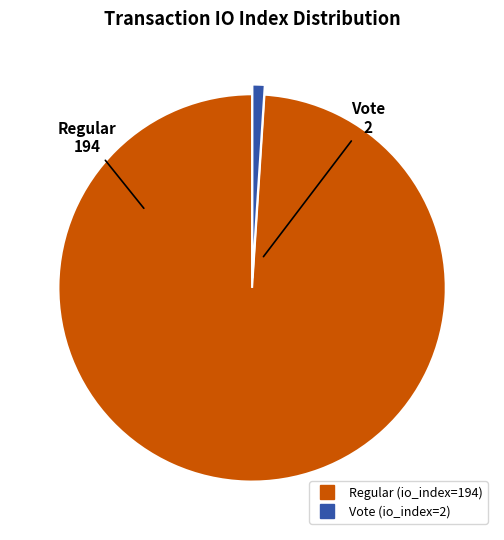

True or false: Regular (io_index=194) accounts for 89% of the total.

False